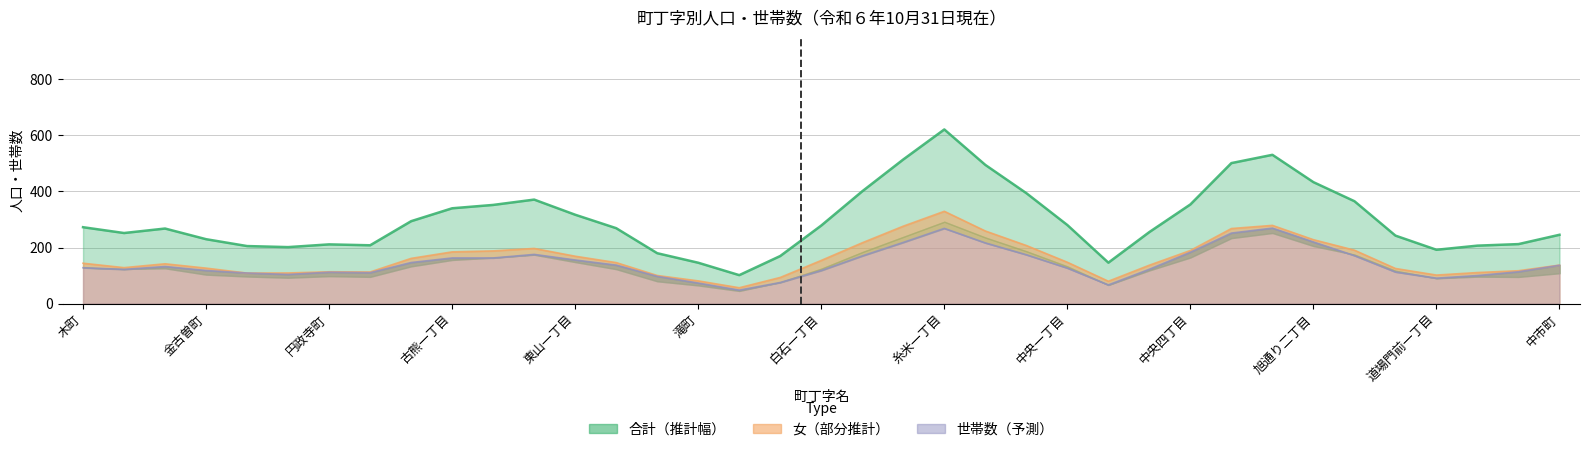

What is the total value across all series at 21?

1314